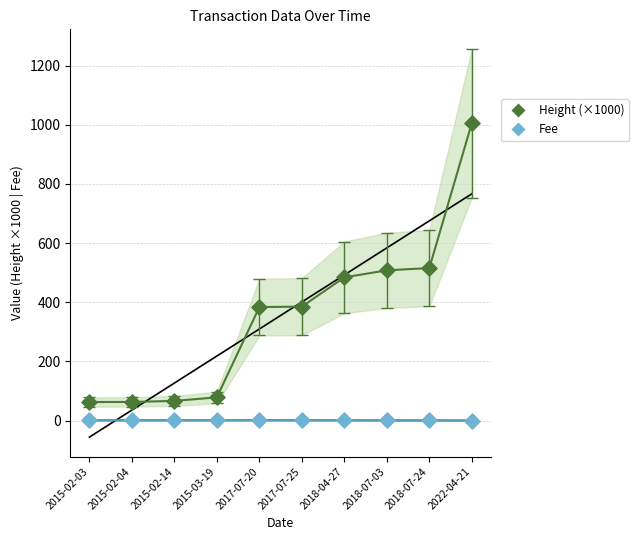

Across all data points, what is the range of Y values (max minus min)?

1005.5